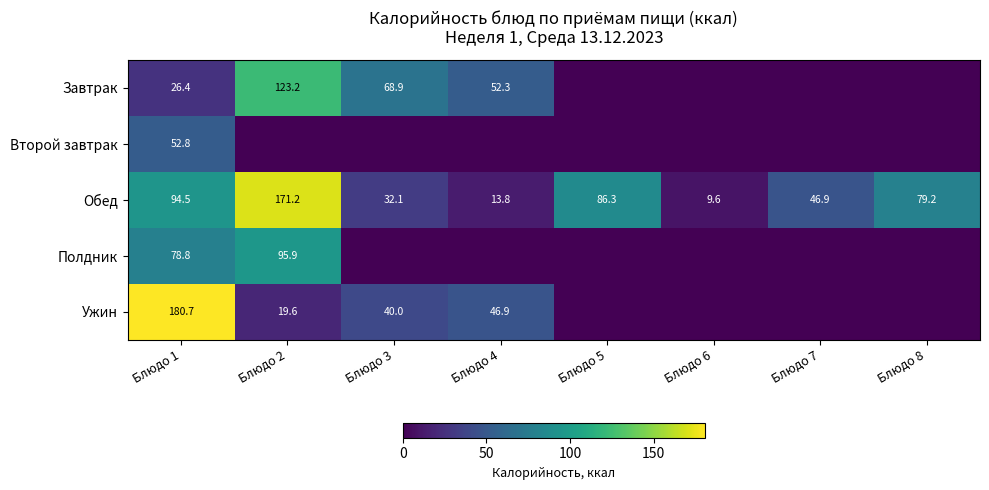

The Завтрак series shows 199.5 at Блюдо 2. True or false?

False